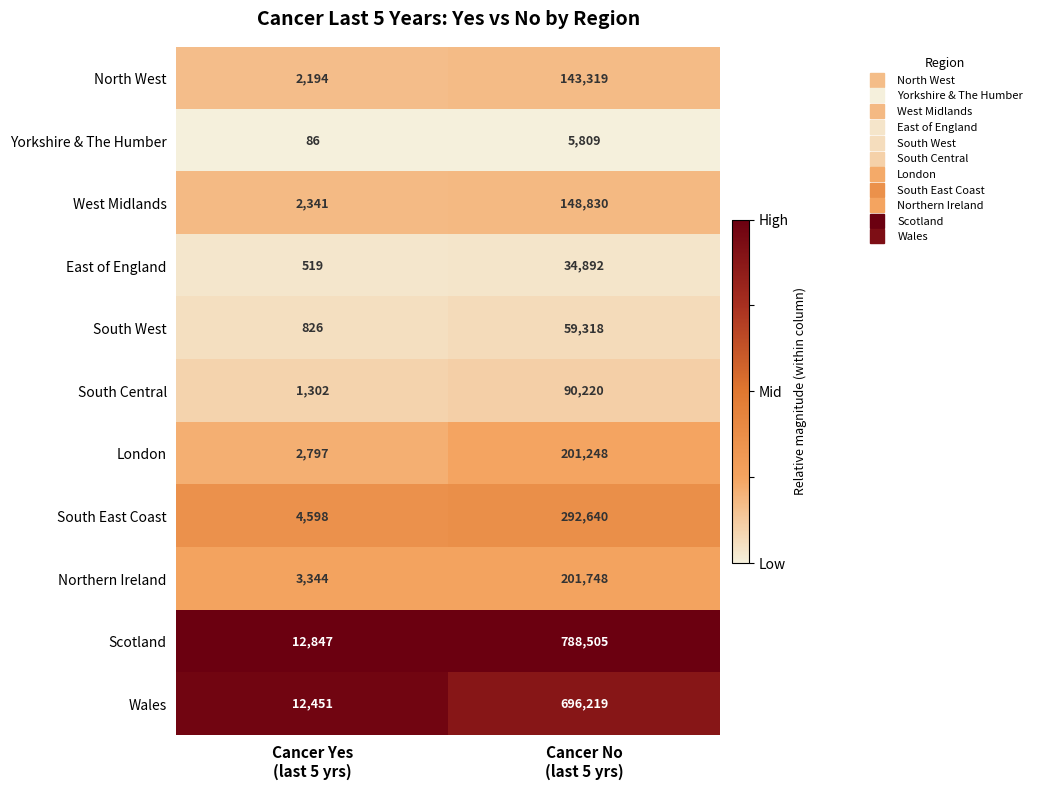

At Cancer No
(last 5 yrs), list the series in order from largest to smallest.

Scotland, Wales, South East Coast, Northern Ireland, London, West Midlands, North West, South Central, South West, East of England, Yorkshire & The Humber